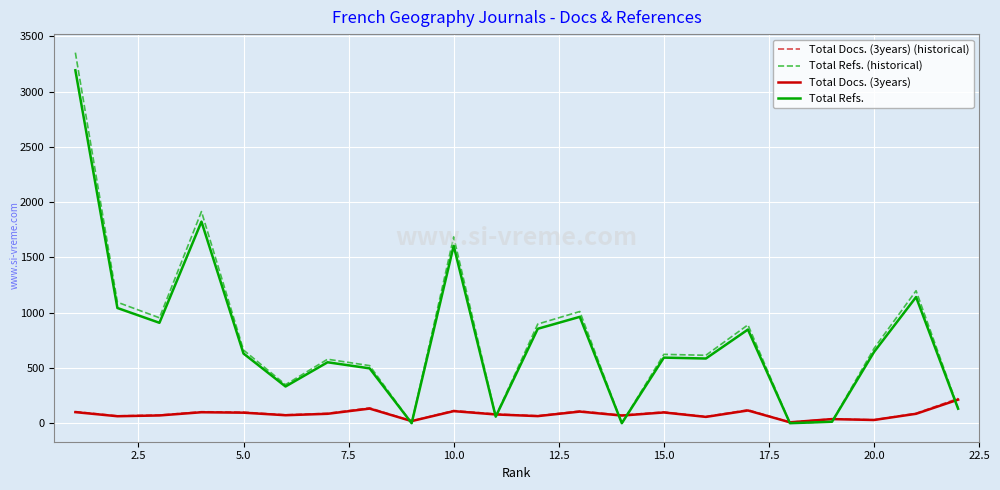

Does the chart have visible grid lines?

Yes